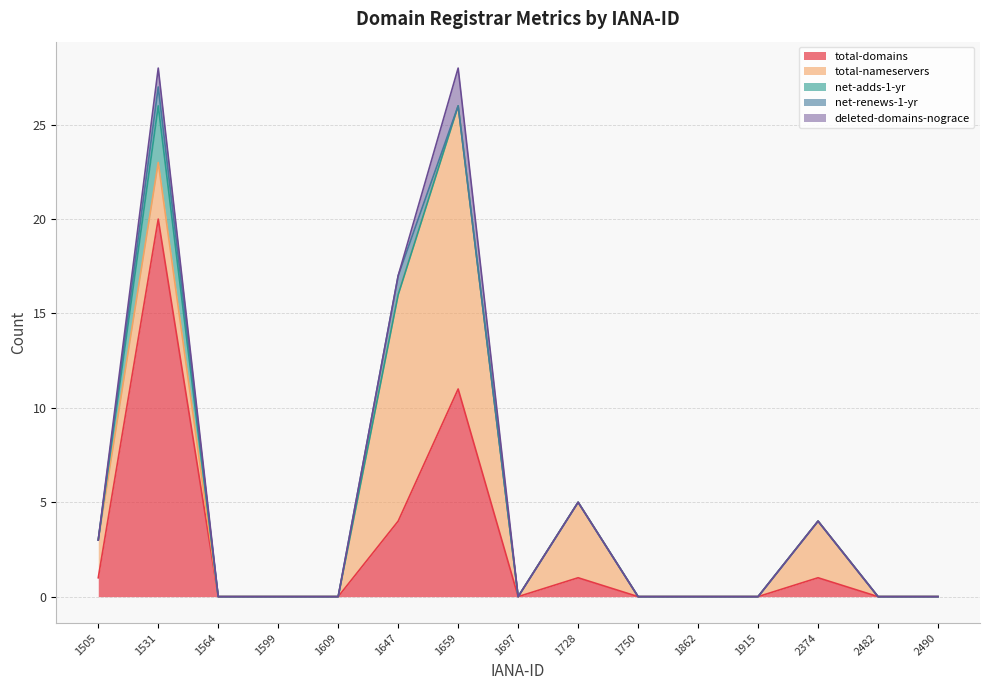

Is the value of net-adds-1-yr at 1531 greater than the value of total-domains at 2482?

Yes